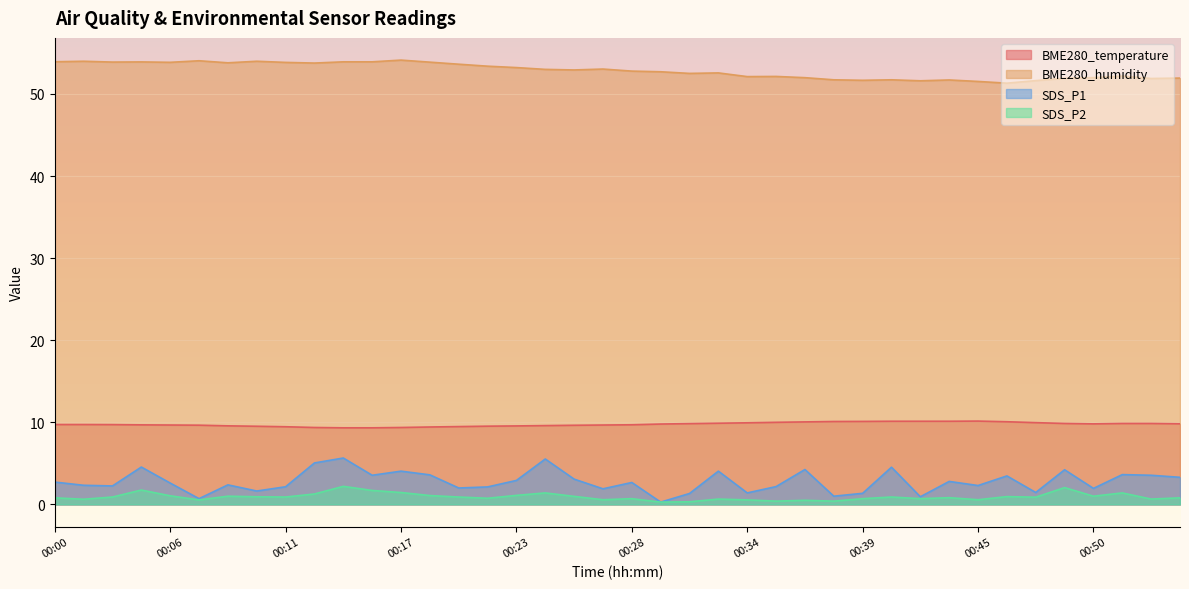

What is the minimum value shown in the chart?

0.3